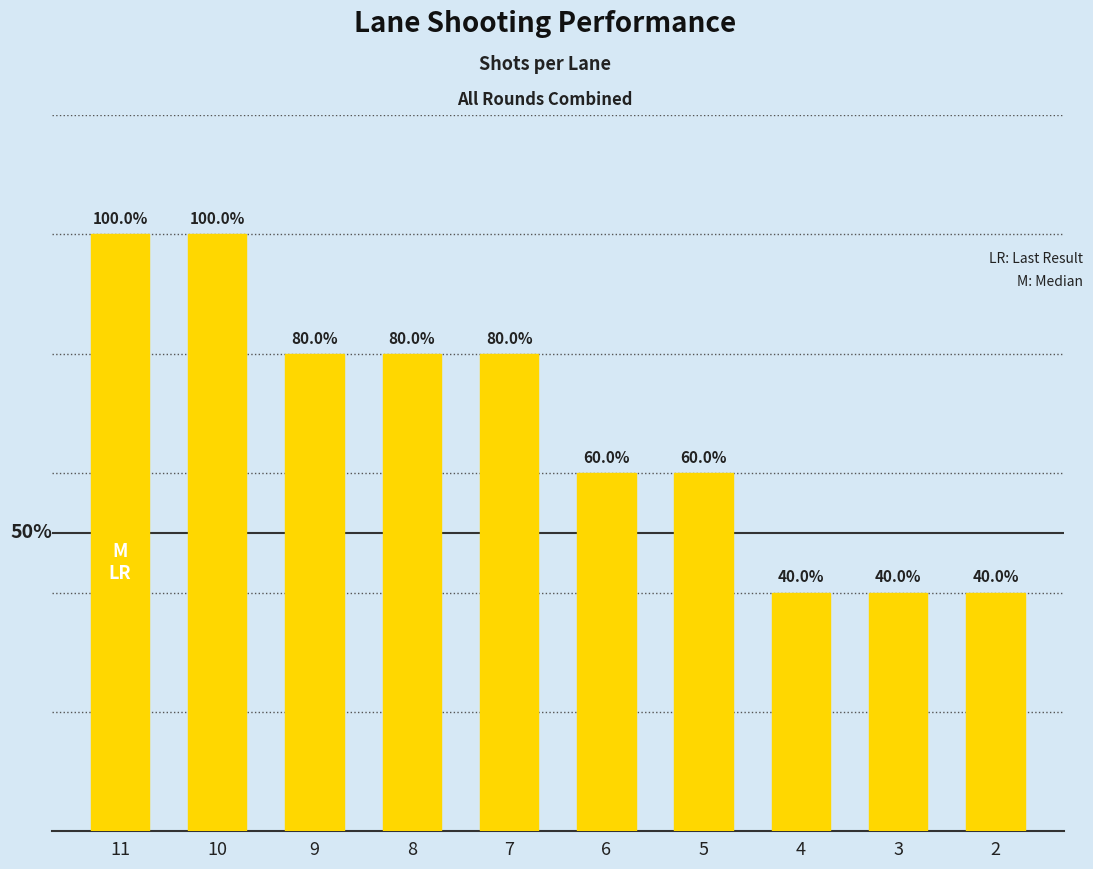

Reading left to right, what are all the values shown in this chart?

11=25	10=25	9=20	8=20	7=20	6=15	5=15	4=10	3=10	2=10